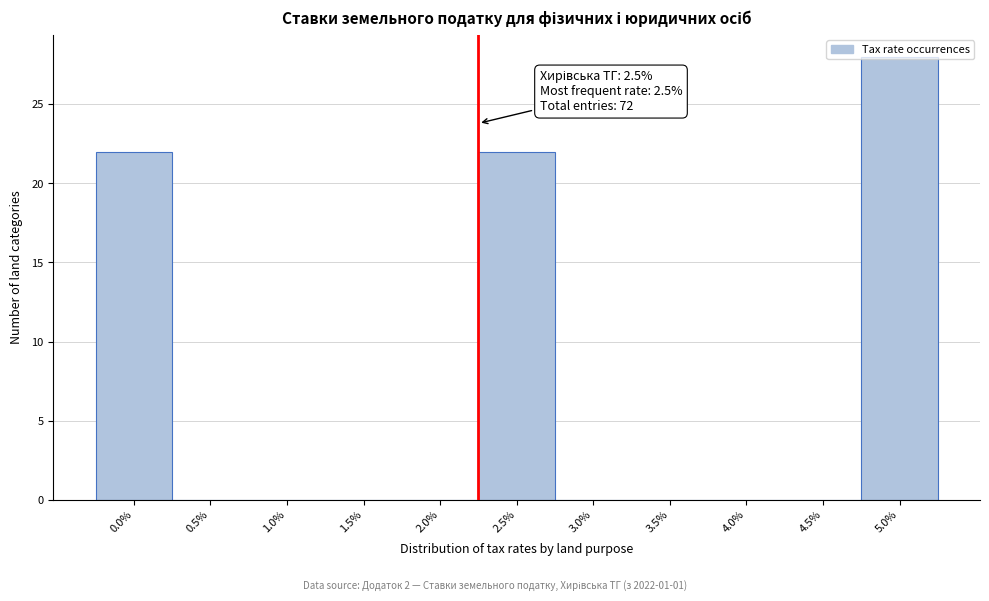

What is the change in value from 2.5% to 4.5%?

-22